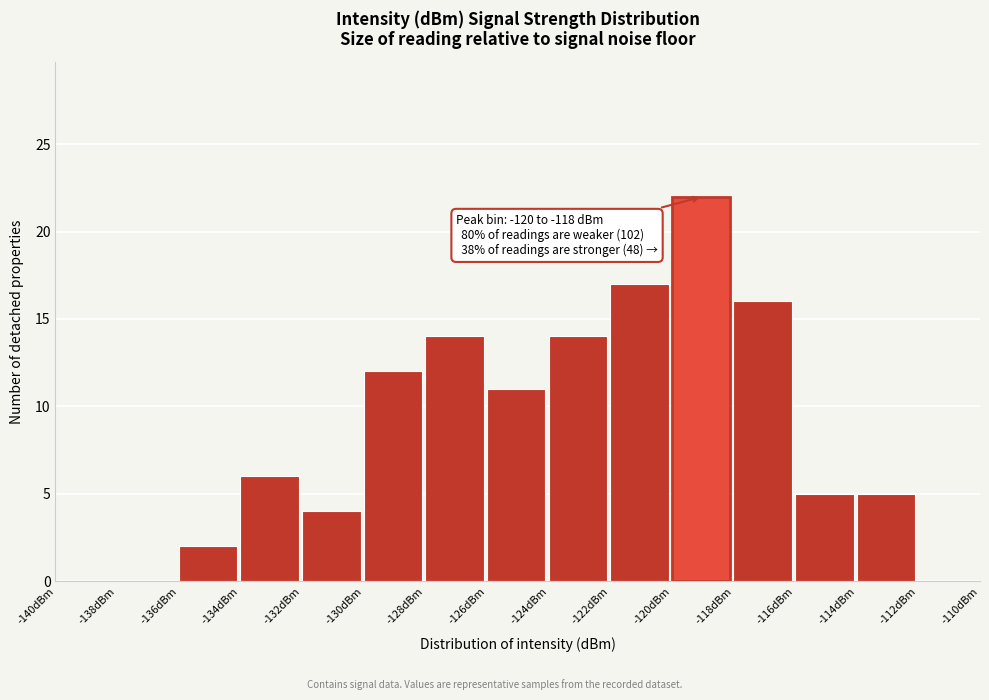

Which range on the x-axis has the tallest bar?

-120 to -118